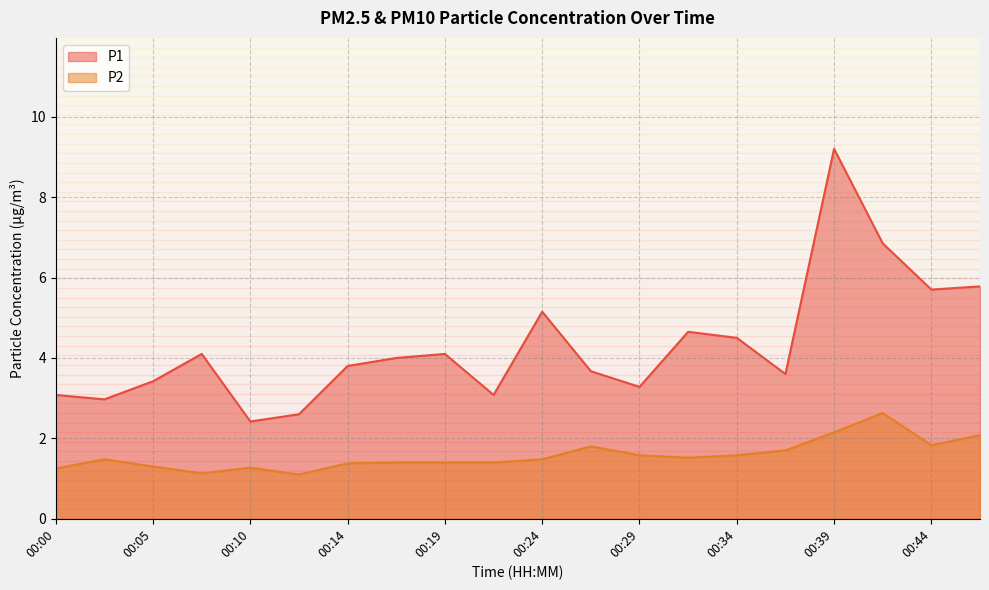

Rank the categories by P2 value from lowest to highest.

00:12, 00:07, 00:00, 00:10, 00:05, 00:14, 00:17, 00:19, 00:22, 00:02, 00:24, 00:31, 00:29, 00:34, 00:36, 00:27, 00:44, 00:46, 00:39, 00:41